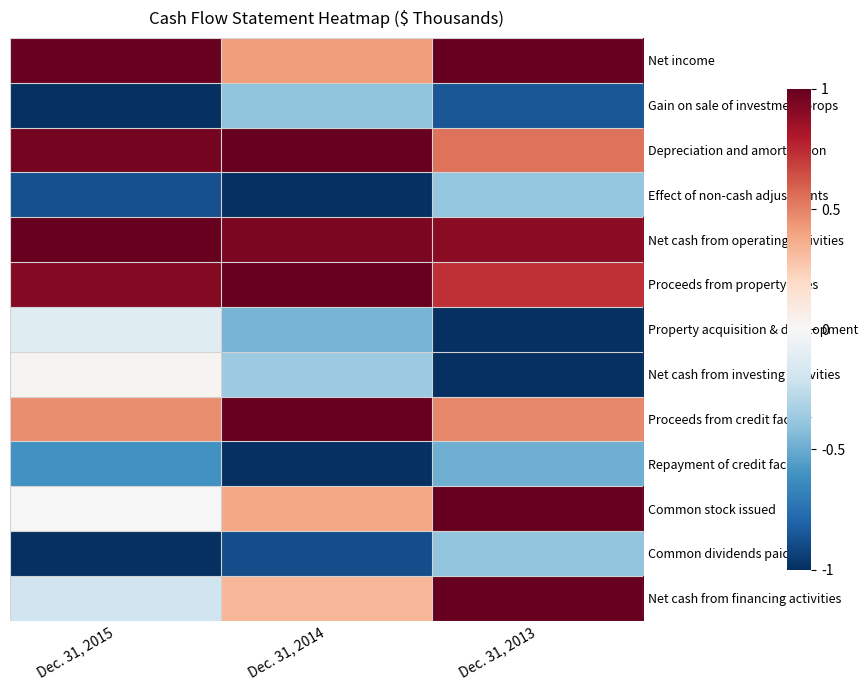

Reading left to right, transcribe all the data shown in this chart.

Net income: Dec. 31, 2015=1.0	Dec. 31, 2014=0.4	Dec. 31, 2013=1.0
Gain on sale of investment props: Dec. 31, 2015=-1.0	Dec. 31, 2014=-0.4	Dec. 31, 2013=-0.9
Depreciation and amortization: Dec. 31, 2015=1.0	Dec. 31, 2014=1.0	Dec. 31, 2013=0.5
Effect of non-cash adjustments: Dec. 31, 2015=-0.9	Dec. 31, 2014=-1.0	Dec. 31, 2013=-0.4
Net cash from operating activities: Dec. 31, 2015=1.0	Dec. 31, 2014=0.9	Dec. 31, 2013=0.9
Proceeds from property sales: Dec. 31, 2015=0.9	Dec. 31, 2014=1.0	Dec. 31, 2013=0.7
Property acquisition & development: Dec. 31, 2015=-0.1	Dec. 31, 2014=-0.5	Dec. 31, 2013=-1.0
Net cash from investing activities: Dec. 31, 2015=0.0	Dec. 31, 2014=-0.4	Dec. 31, 2013=-1.0
Proceeds from credit facility: Dec. 31, 2015=0.5	Dec. 31, 2014=1.0	Dec. 31, 2013=0.5
Repayment of credit facility: Dec. 31, 2015=-0.6	Dec. 31, 2014=-1.0	Dec. 31, 2013=-0.5
Common stock issued: Dec. 31, 2015=0.0	Dec. 31, 2014=0.4	Dec. 31, 2013=1.0
Common dividends paid: Dec. 31, 2015=-1.0	Dec. 31, 2014=-0.9	Dec. 31, 2013=-0.4
Net cash from financing activities: Dec. 31, 2015=-0.2	Dec. 31, 2014=0.3	Dec. 31, 2013=1.0